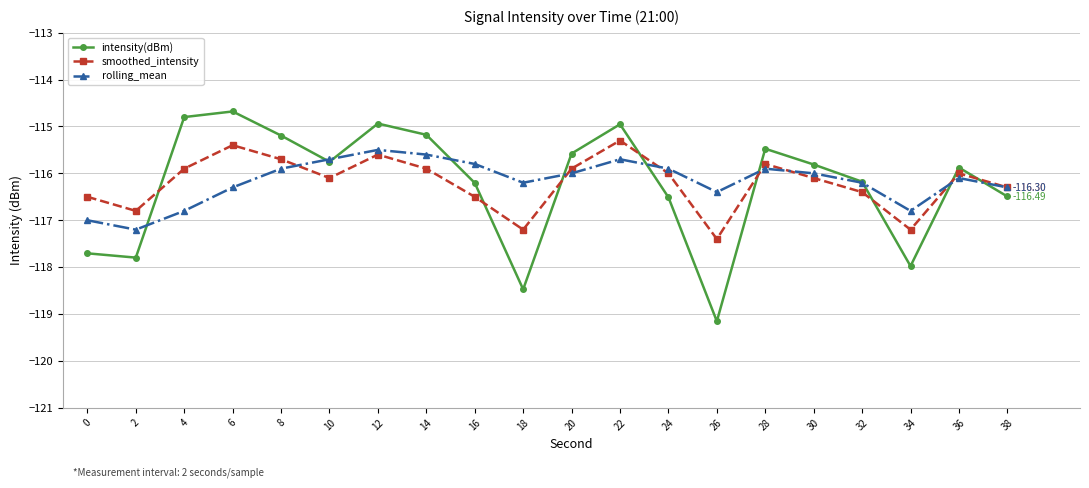

At which category does rolling_mean reach its first local valley?

2